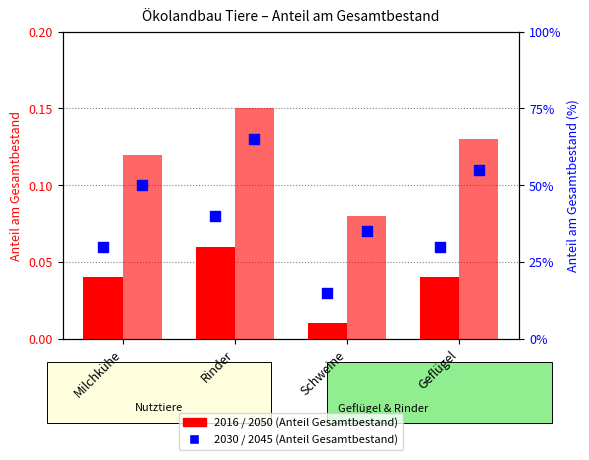

At which category is the sum across all series the highest?

Rinder